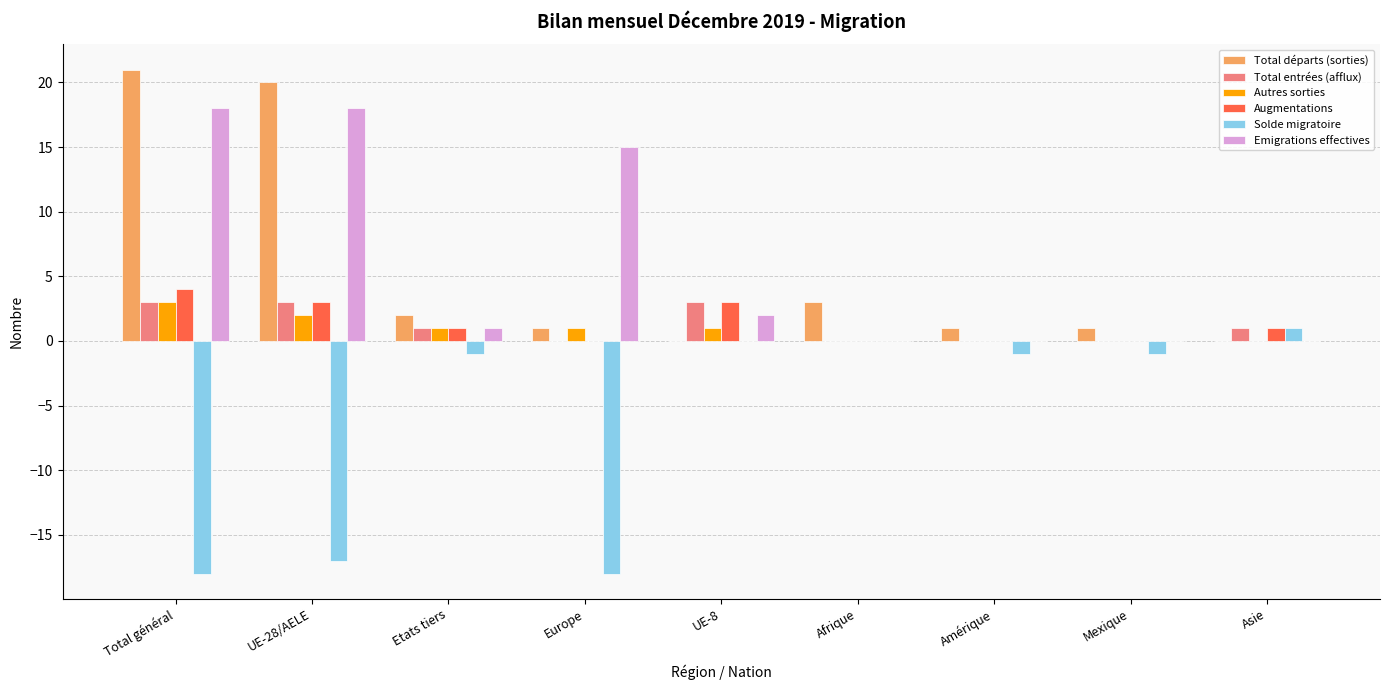

Is the value of Solde migratoire at Europe greater than the value of Autres sorties at Etats tiers?

No